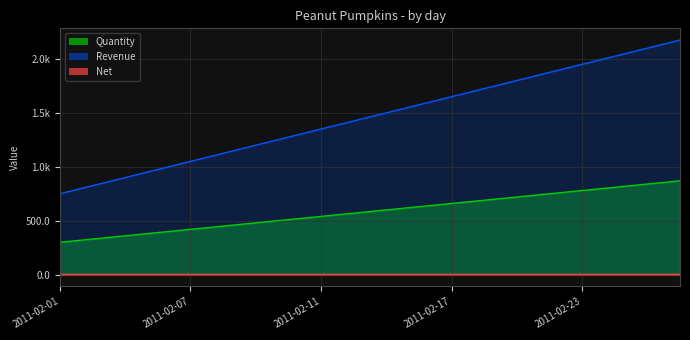

Between 2011-02-03 and 2011-02-04, which is larger?

2011-02-04